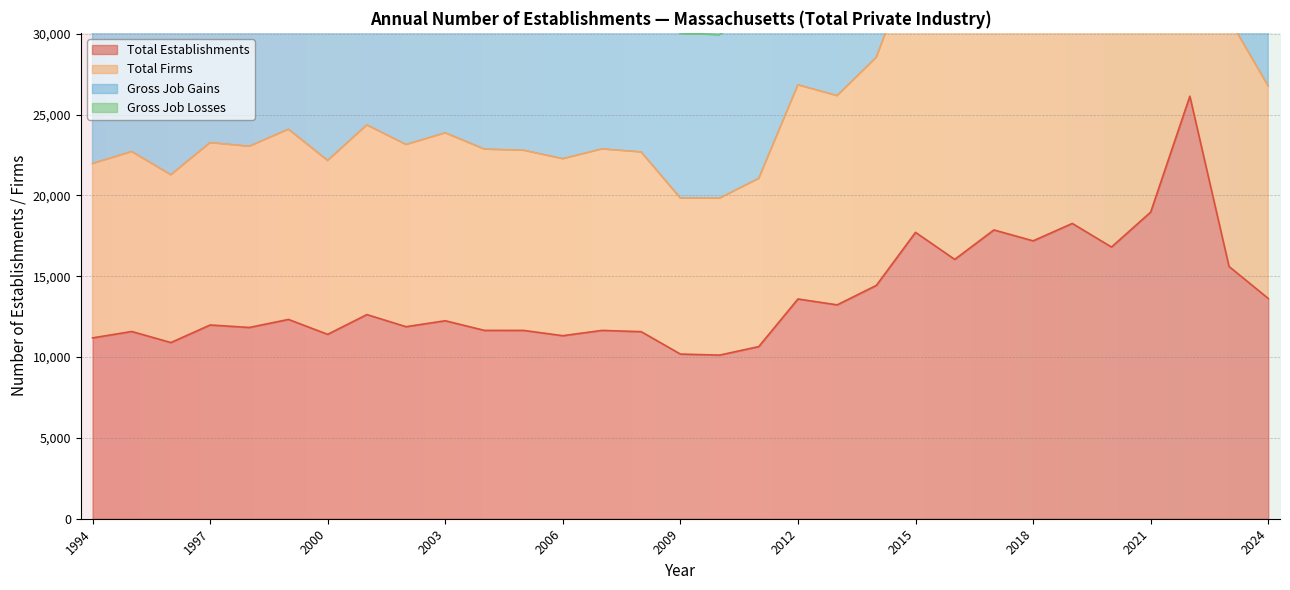

What is the value of the Gross Job Gains point at the 9th from the left?

35020